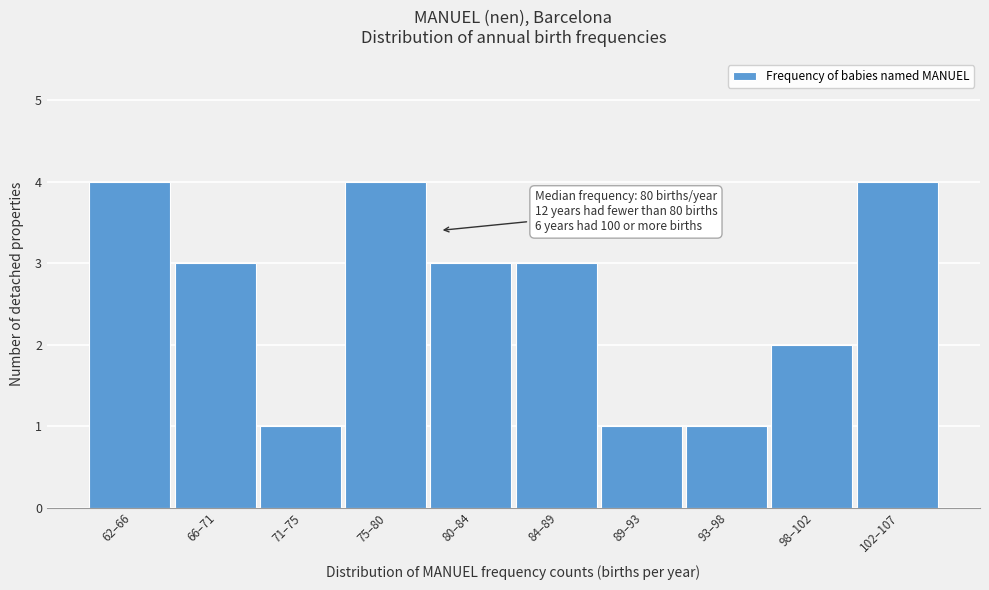

Reading left to right, what are all the values shown in this chart?

4	3	1	4	3	3	1	1	2	4